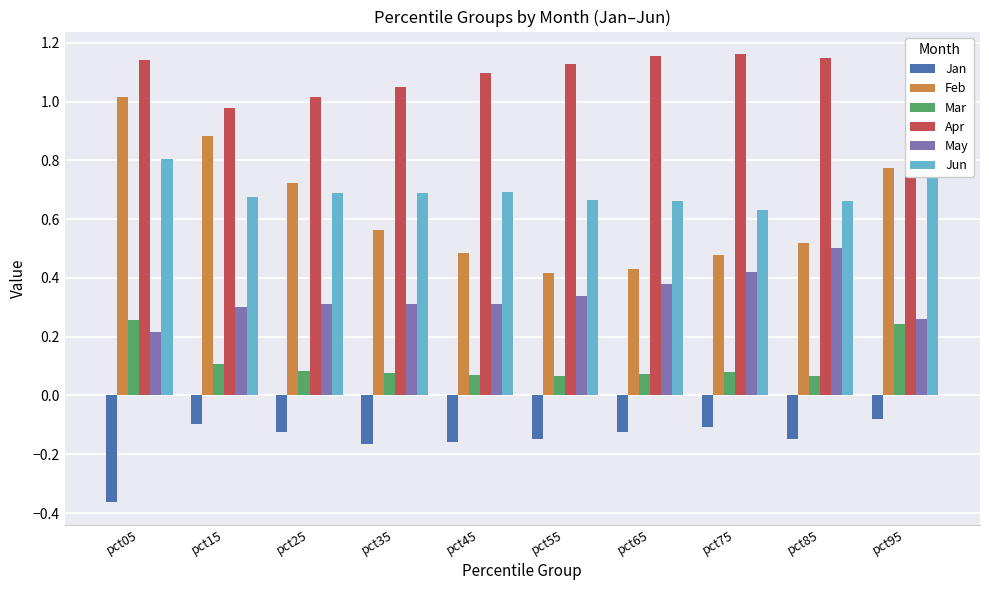

What is the value of the Mar bar at the 3rd from the left?

0.1